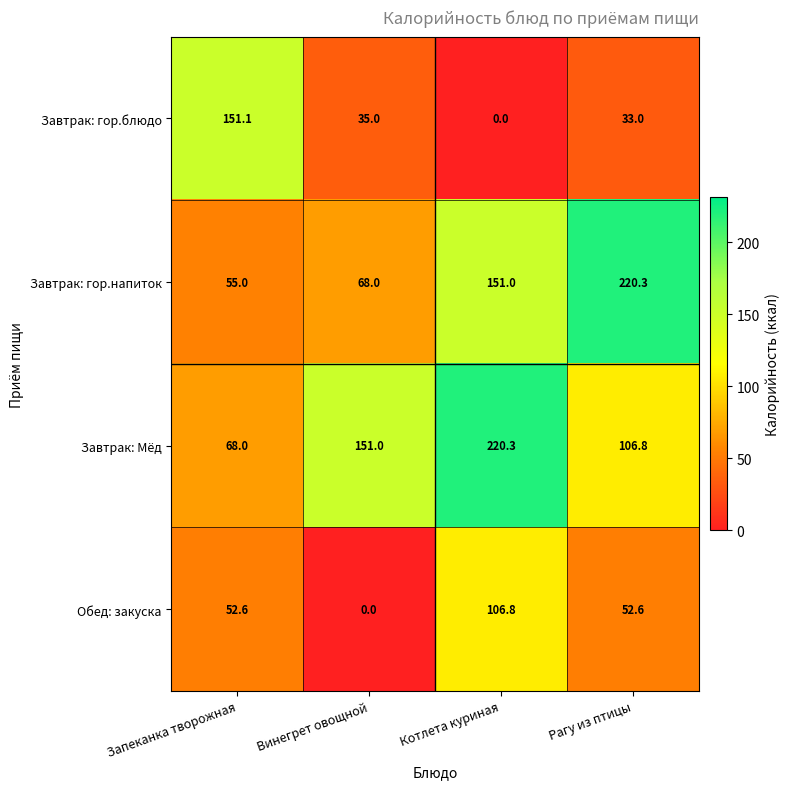

Which series has the largest total across all categories?

Завтрак: Мёд